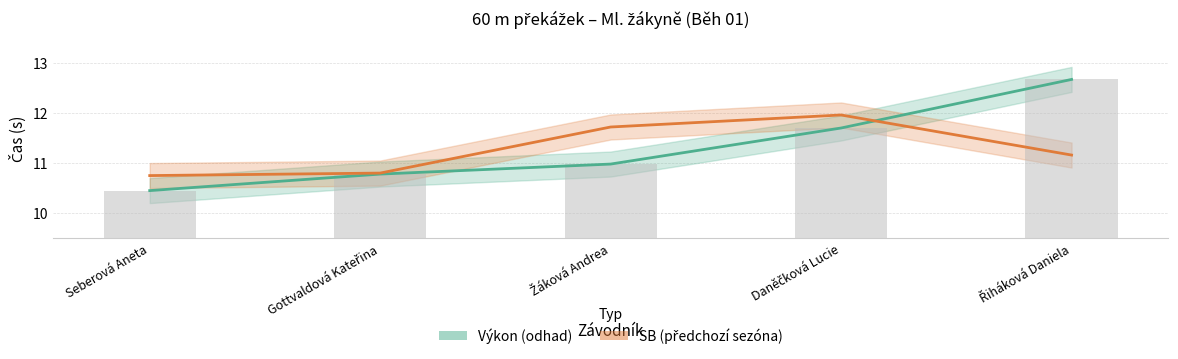

What is the value of the Výkon bar at the 4th from the left?

11.7